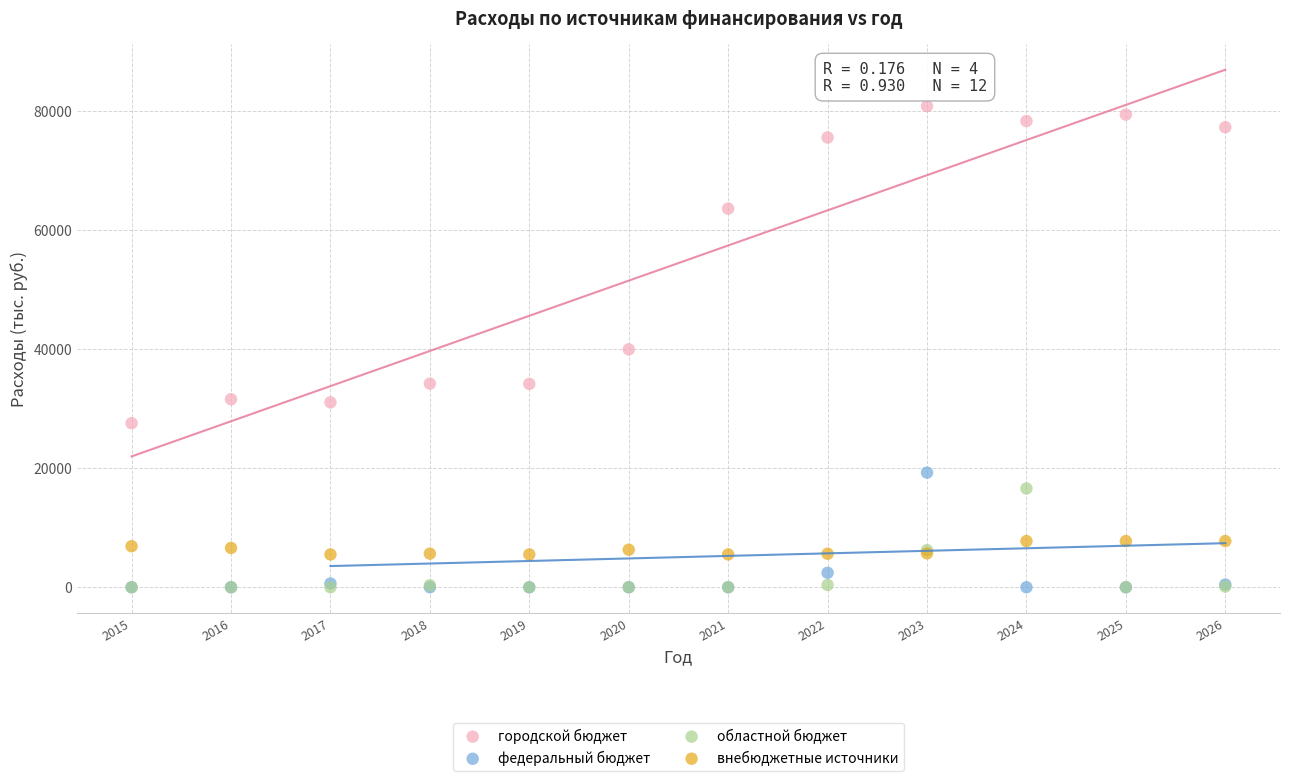

Which series has the widest spread of Y values?

городской бюджет